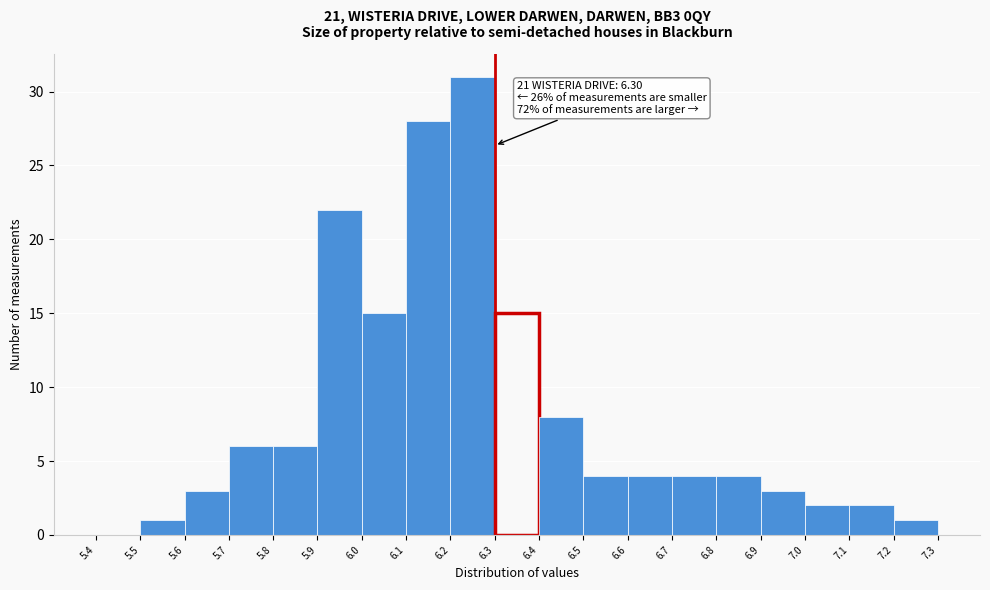

Which range on the x-axis has the tallest bar?

6.2 to 6.3